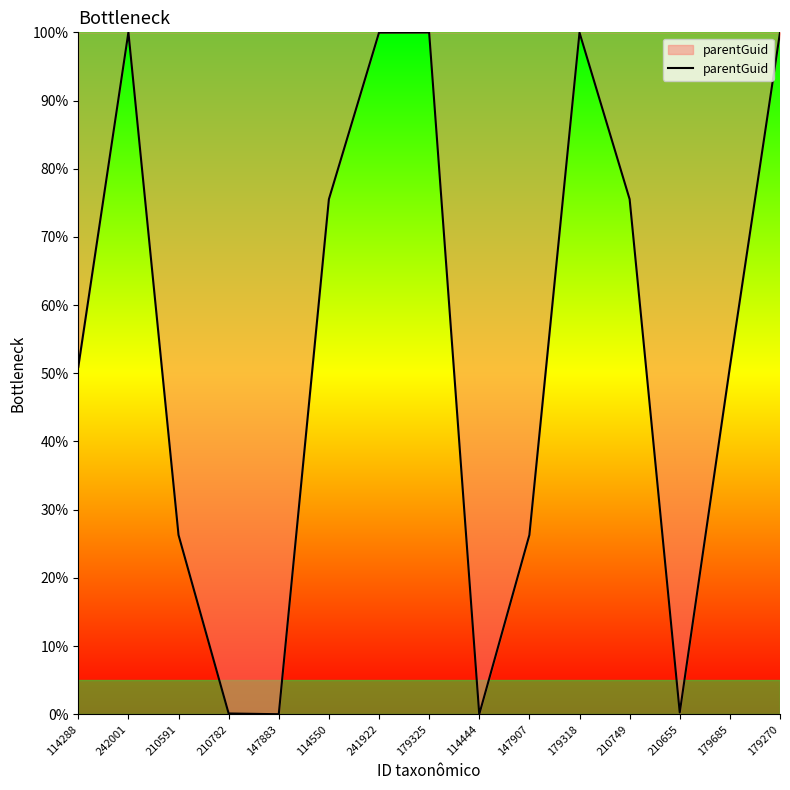

What is the difference between the maximum and minimum values?

100.0